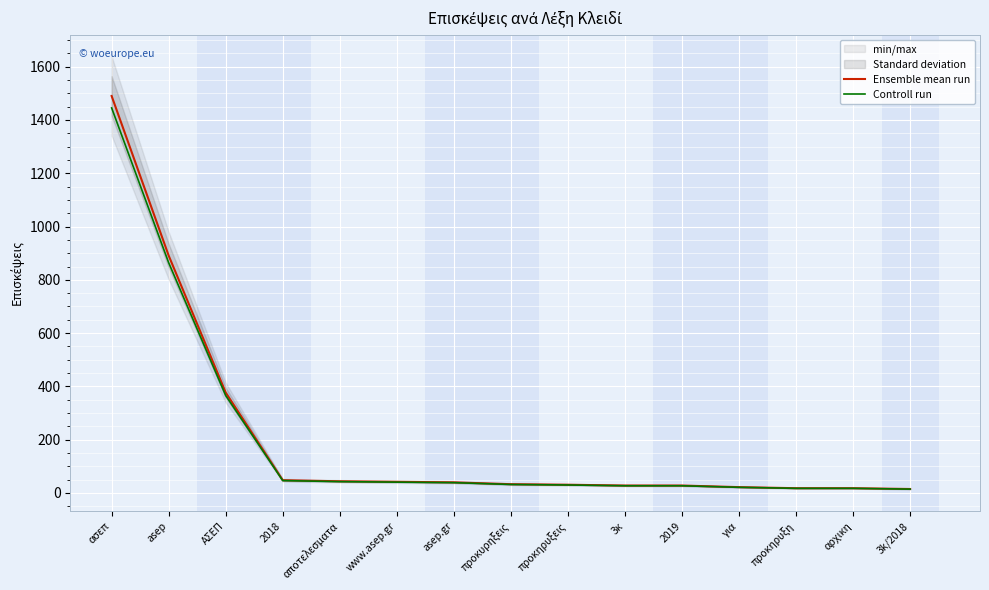

At which category is the sum across all series the highest?

ασεπ